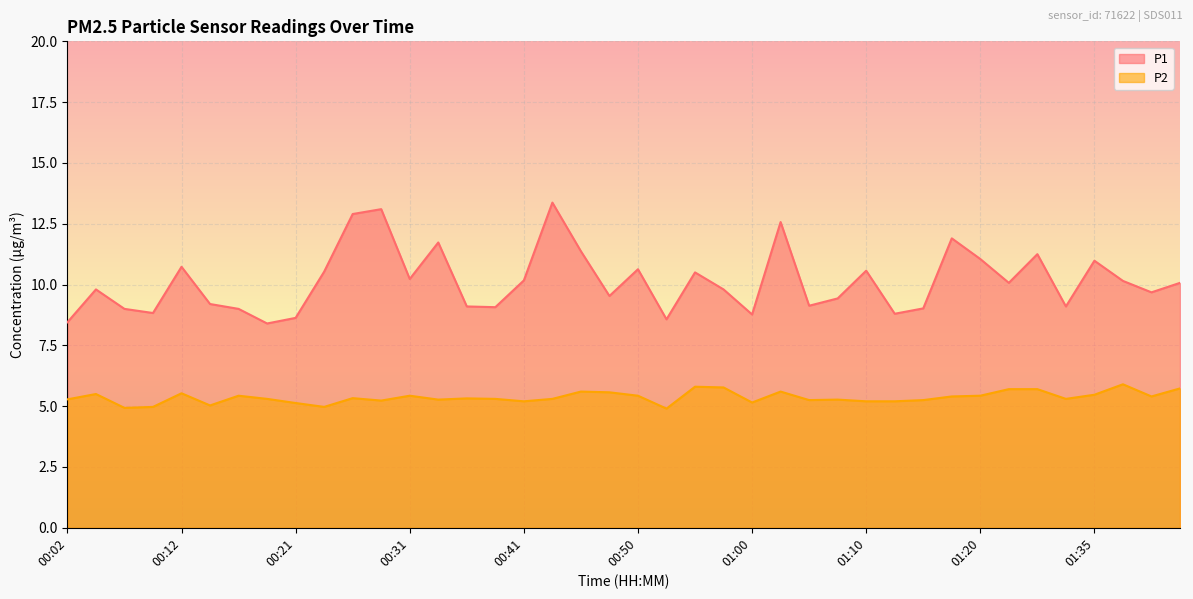

Which series has the largest range (max minus min)?

P1